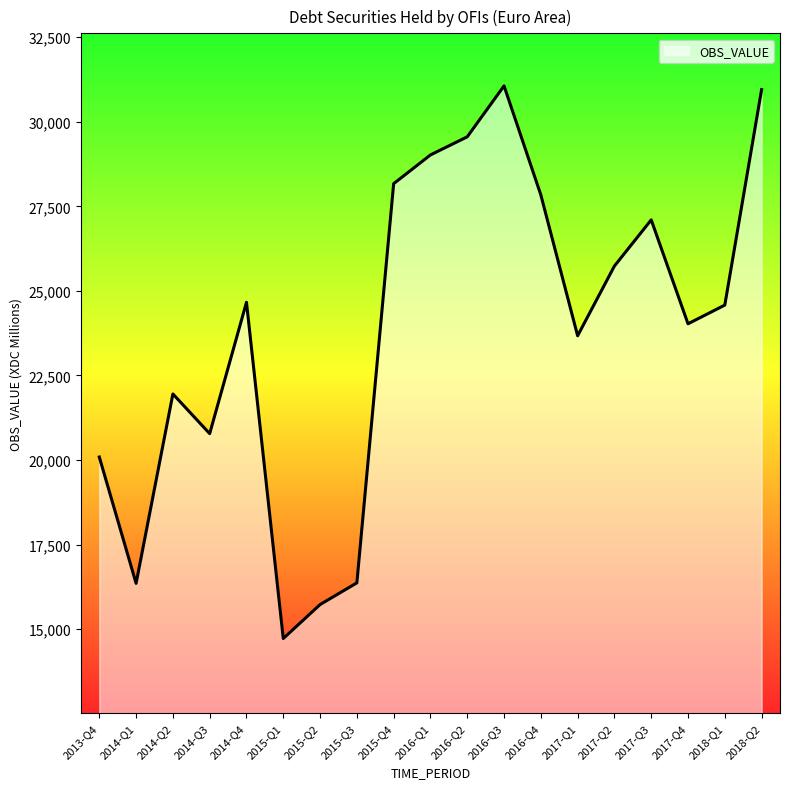

The value at 2017-Q1 is 23673.5. True or false?

True